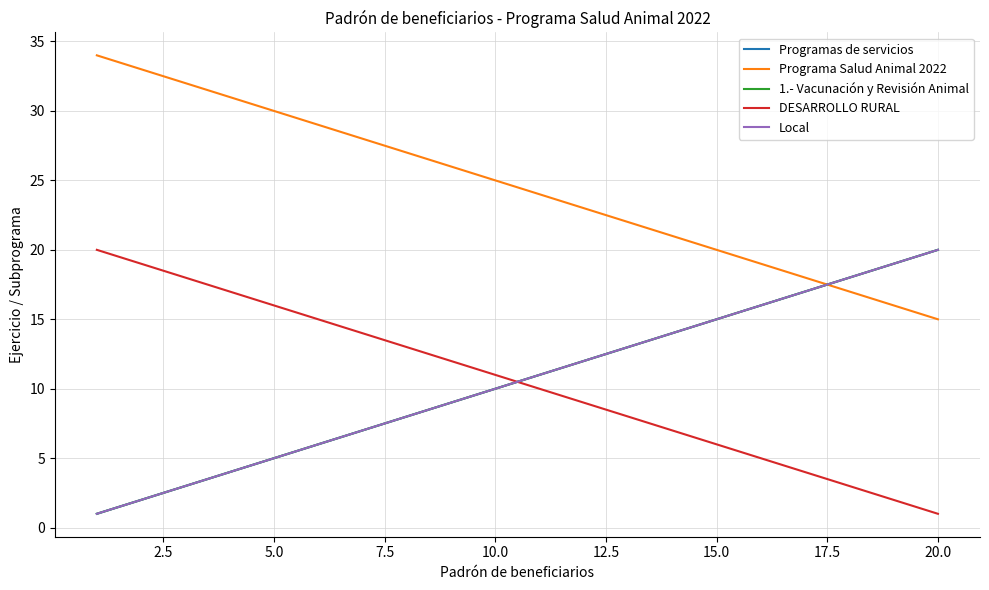

What is the greatest value displayed?

34